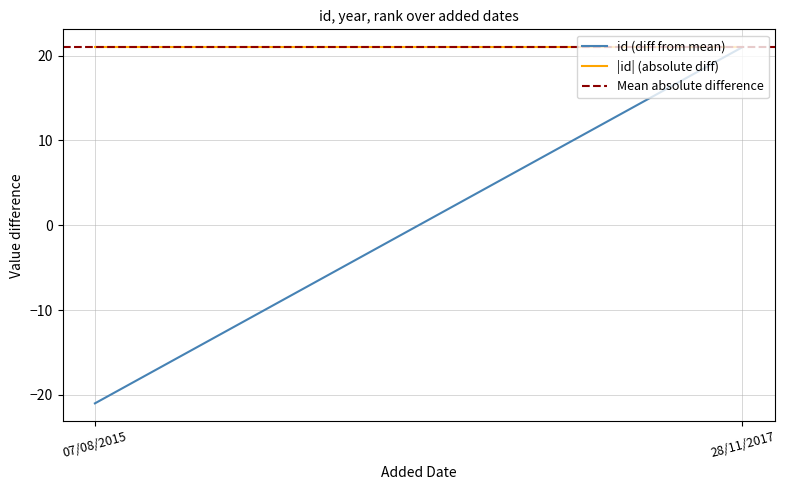

How many lines are shown in the chart?

3